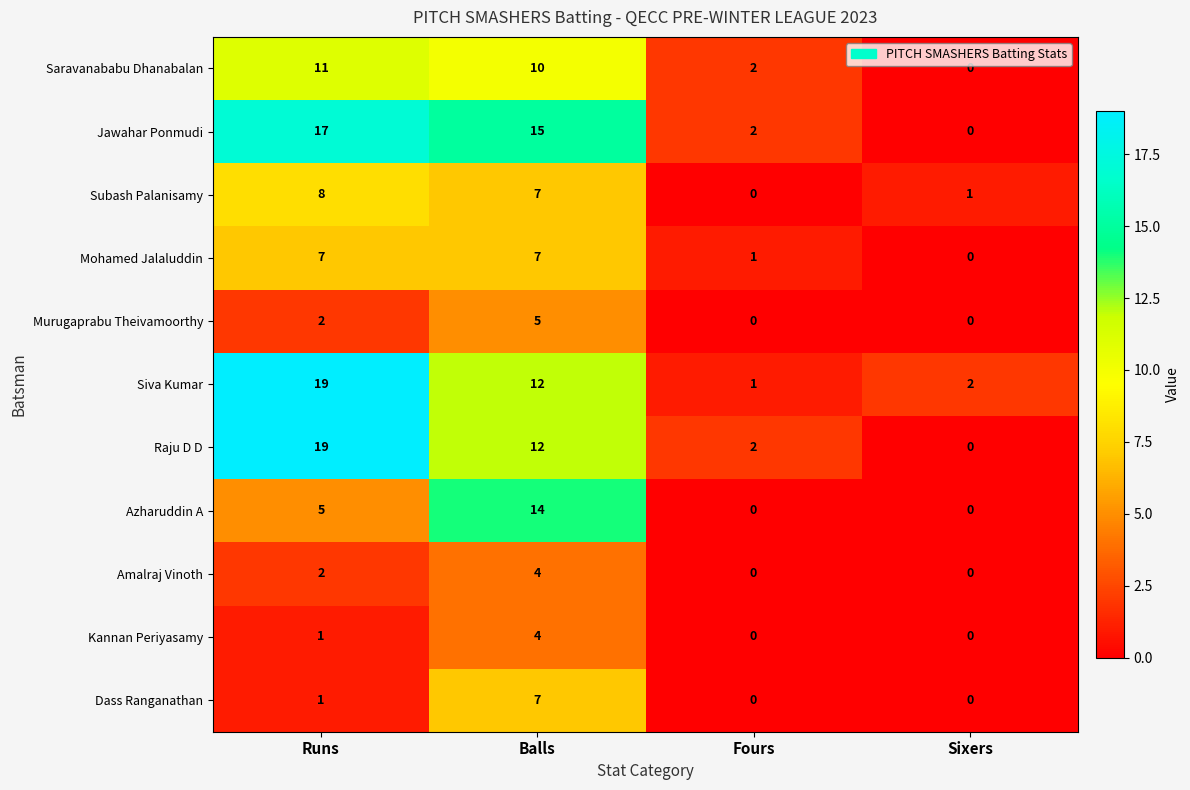

At which label is Mohamed Jalaluddin closest to 3?

Fours